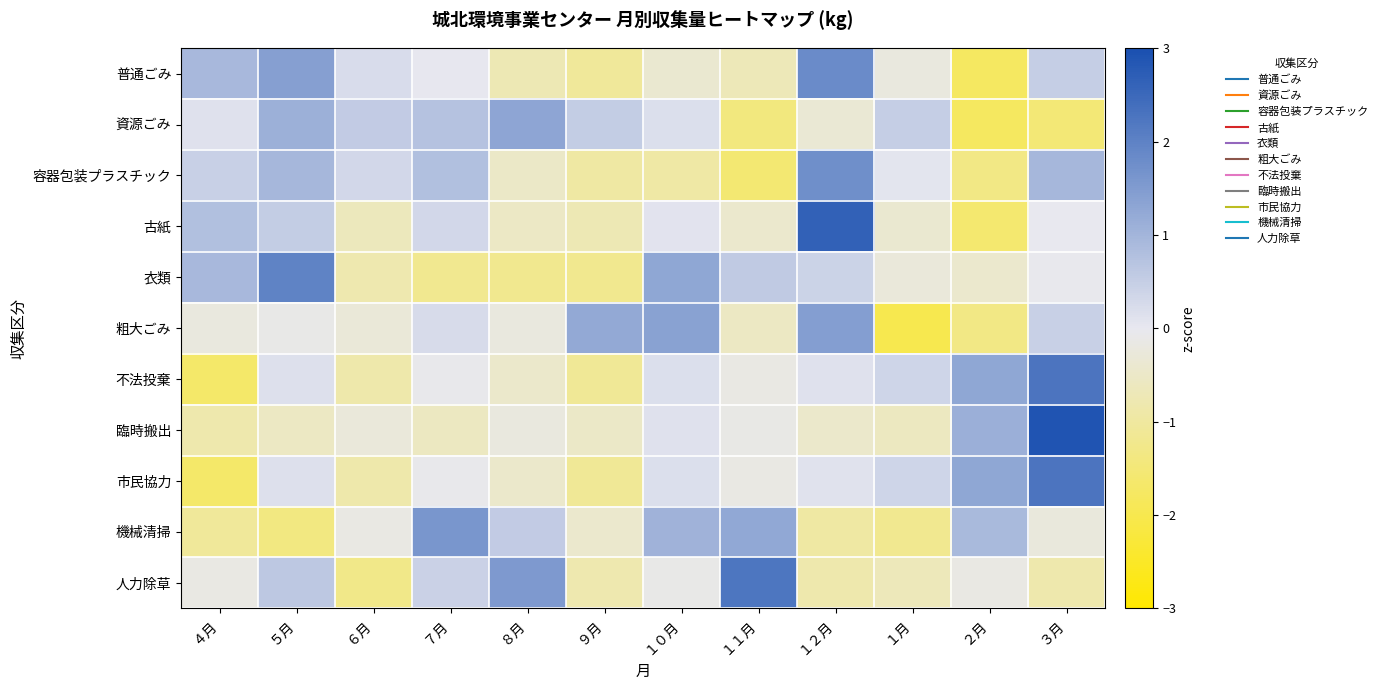

Rank the series at ３月 from highest to lowest value.

臨時搬出, 市民協力, 不法投棄, 容器包装プラスチック, 普通ごみ, 粗大ごみ, 古紙, 衣類, 機械清掃, 人力除草, 資源ごみ